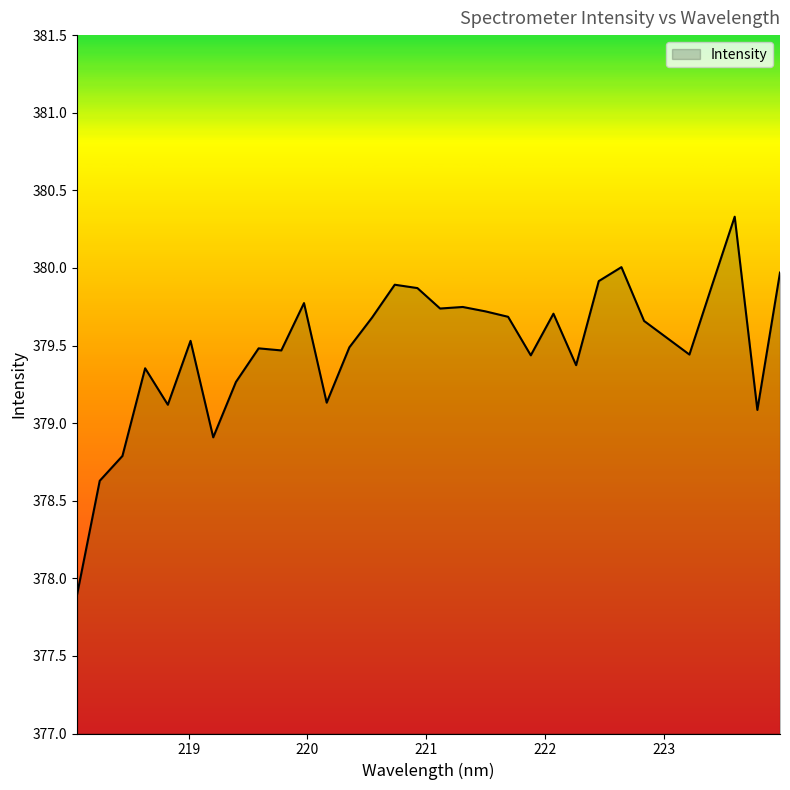

Does the chart have visible grid lines?

No